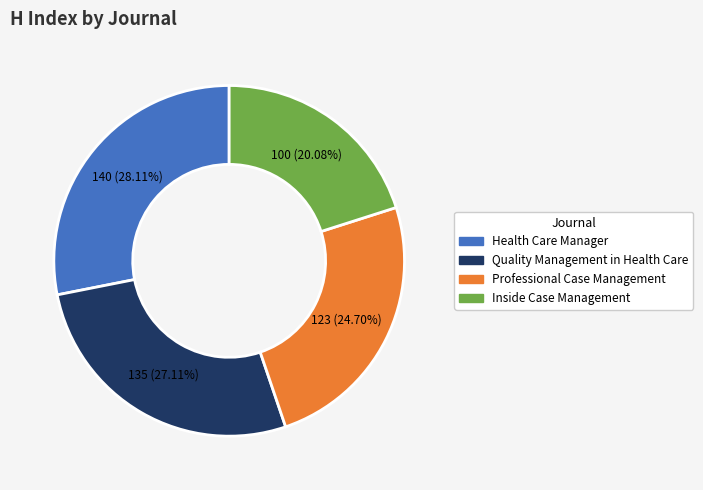

Rank the categories by value from highest to lowest.

Health Care Manager, Quality Management in Health Care, Professional Case Management, Inside Case Management